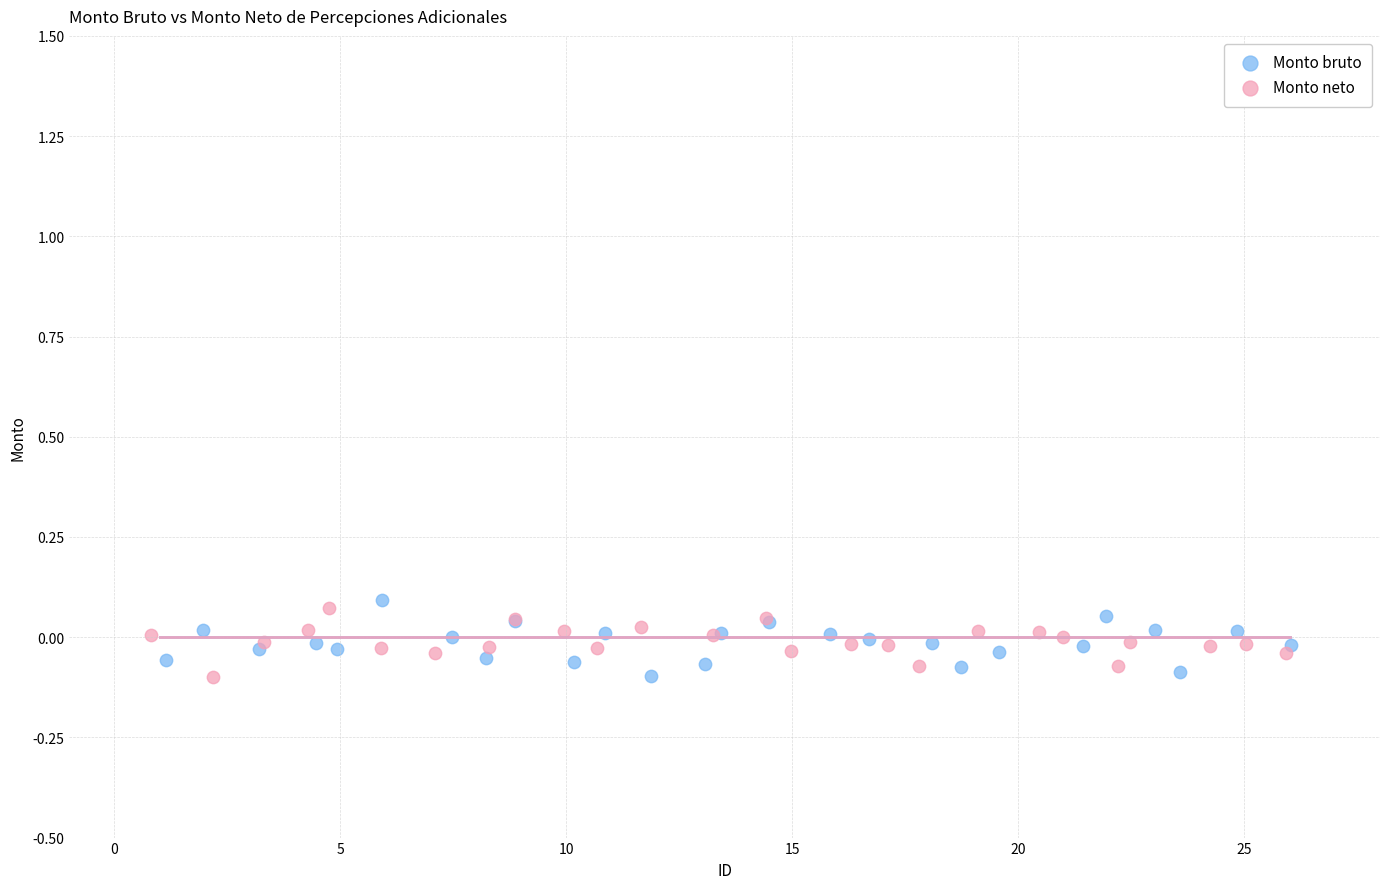

What are all the series names shown in the legend?

Monto bruto, Monto neto